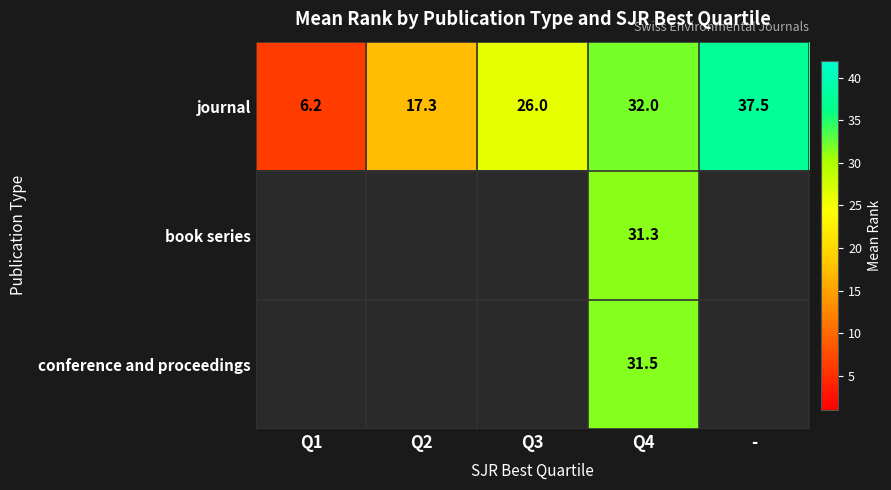

Which series has the largest range (max minus min)?

journal